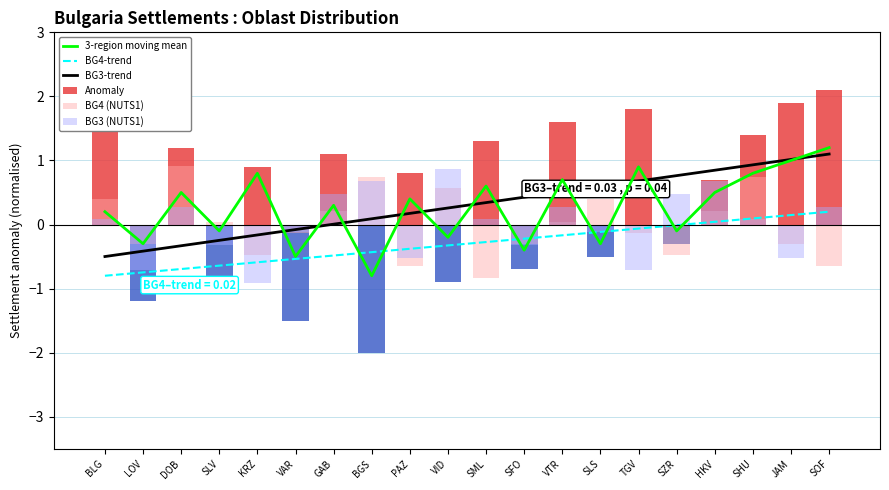

Between LOV and VID, which series saw the biggest shift?

BG3 (NUTS1)